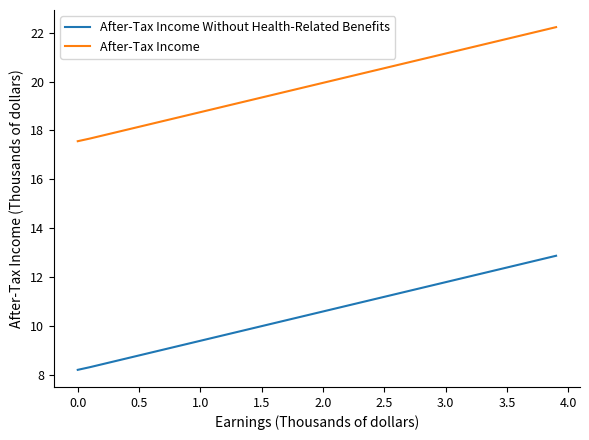

What is the maximum value for After-Tax Income Without Health-Related Benefits?

12.9